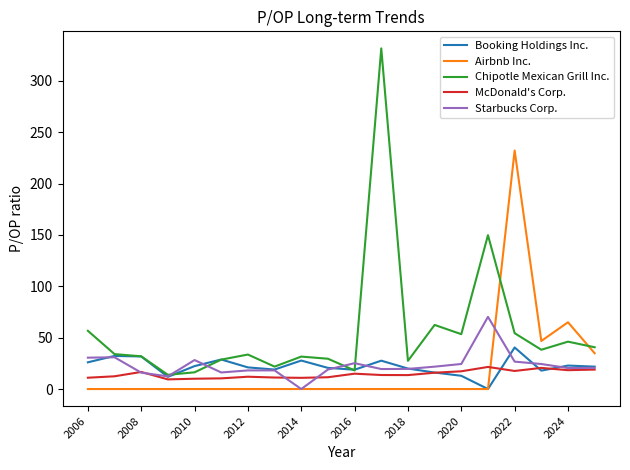

What is the maximum value for McDonald's Corp.?

21.5